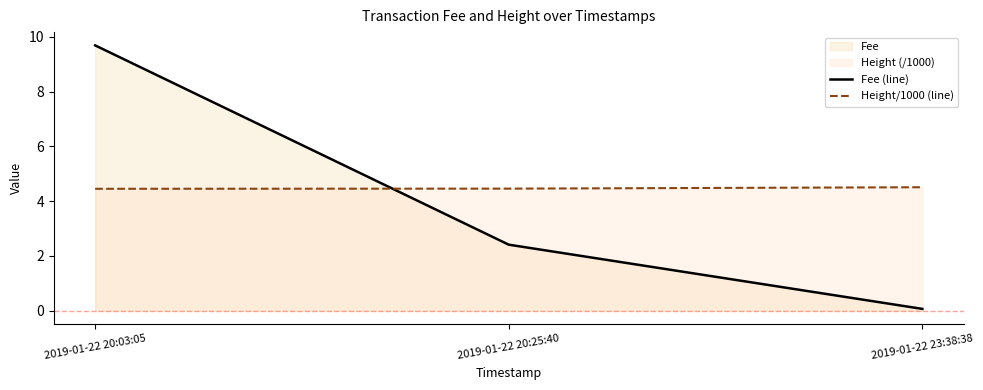

Which series has the largest range (max minus min)?

Fee (line)